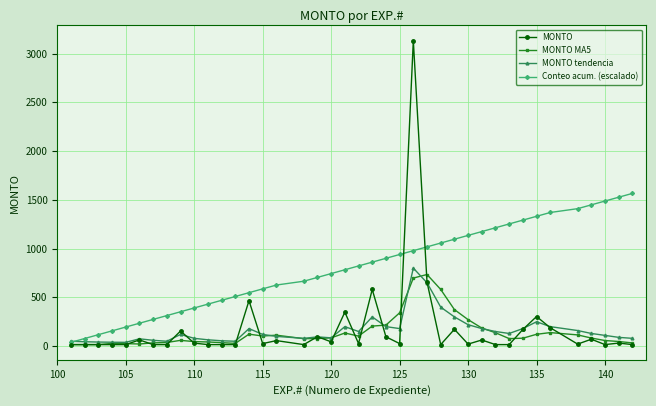

What are all the series names shown in the legend?

MONTO, MONTO MA5, MONTO tendencia, Conteo acum. (escalado)